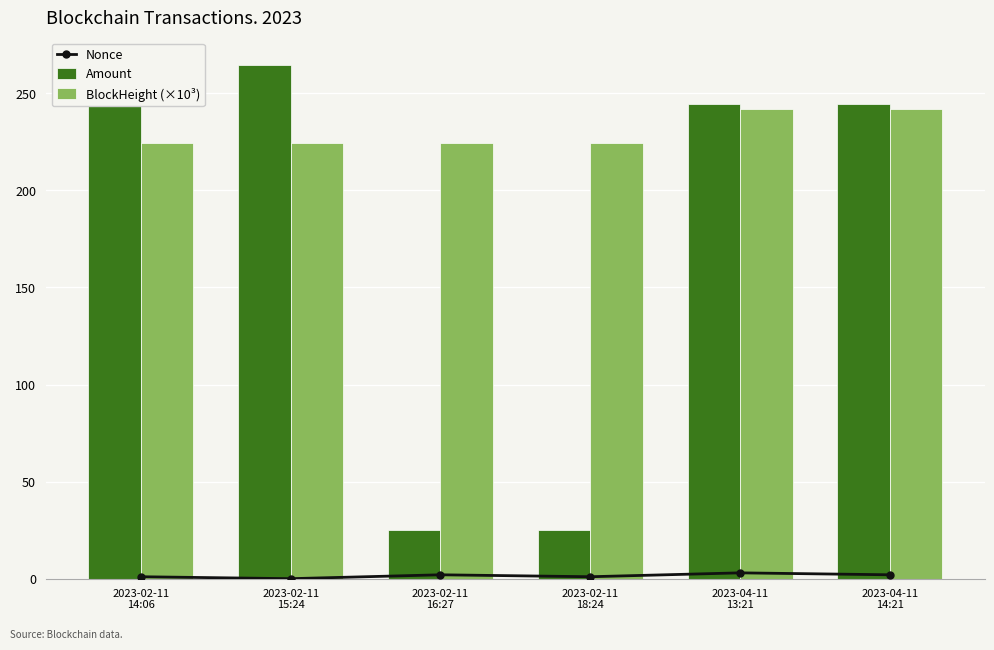

At which category is the sum across all series the highest?

2023-02-11
14:06